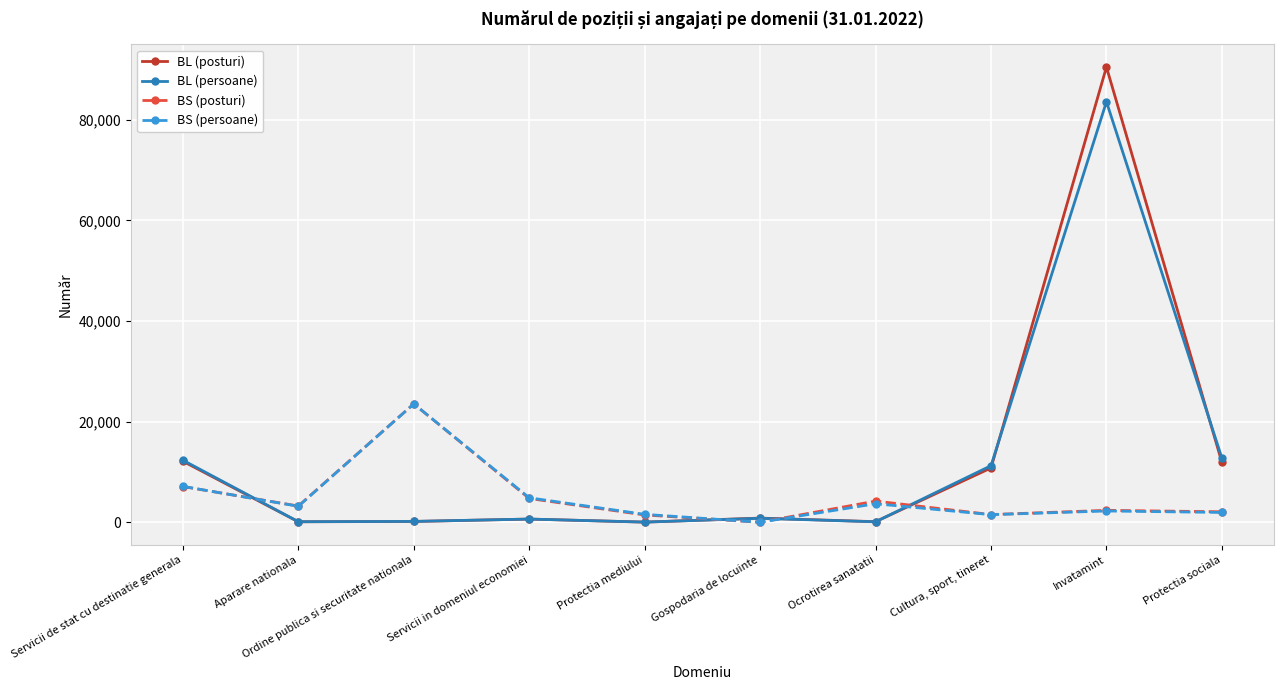

How many times do BL (posturi) and BS (posturi) cross each other?

4